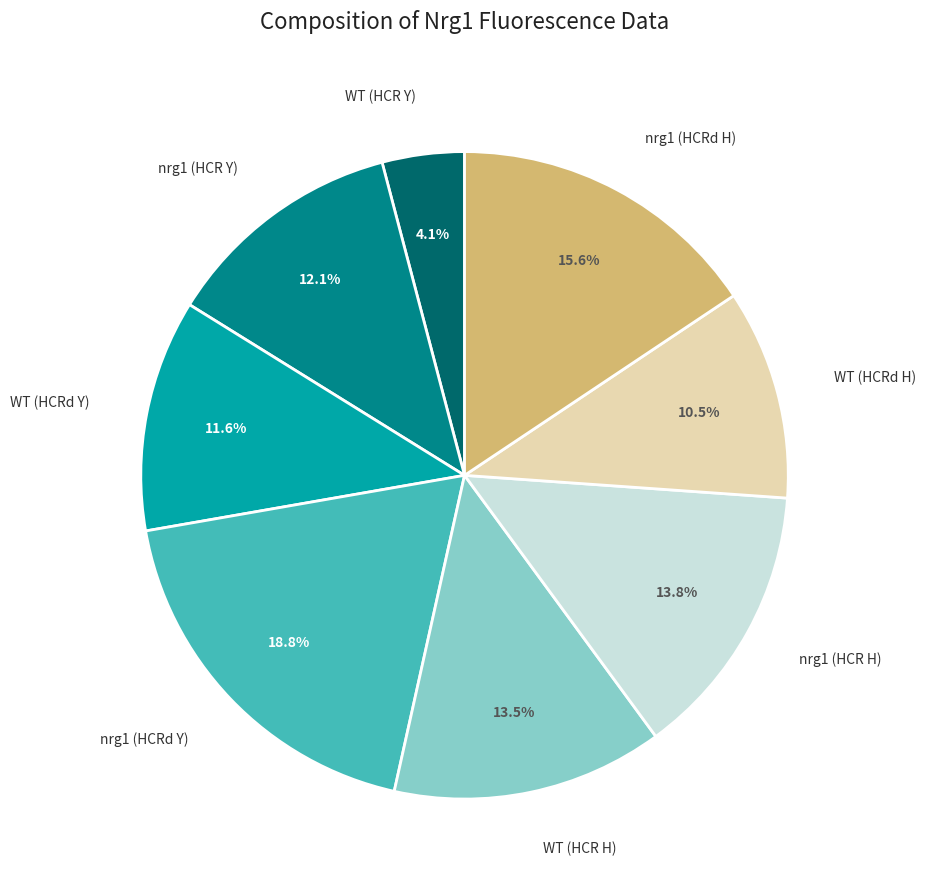

What is the ratio of the value at WT (HCR Y) to the value at nrg1 (HCR H)?

0.3